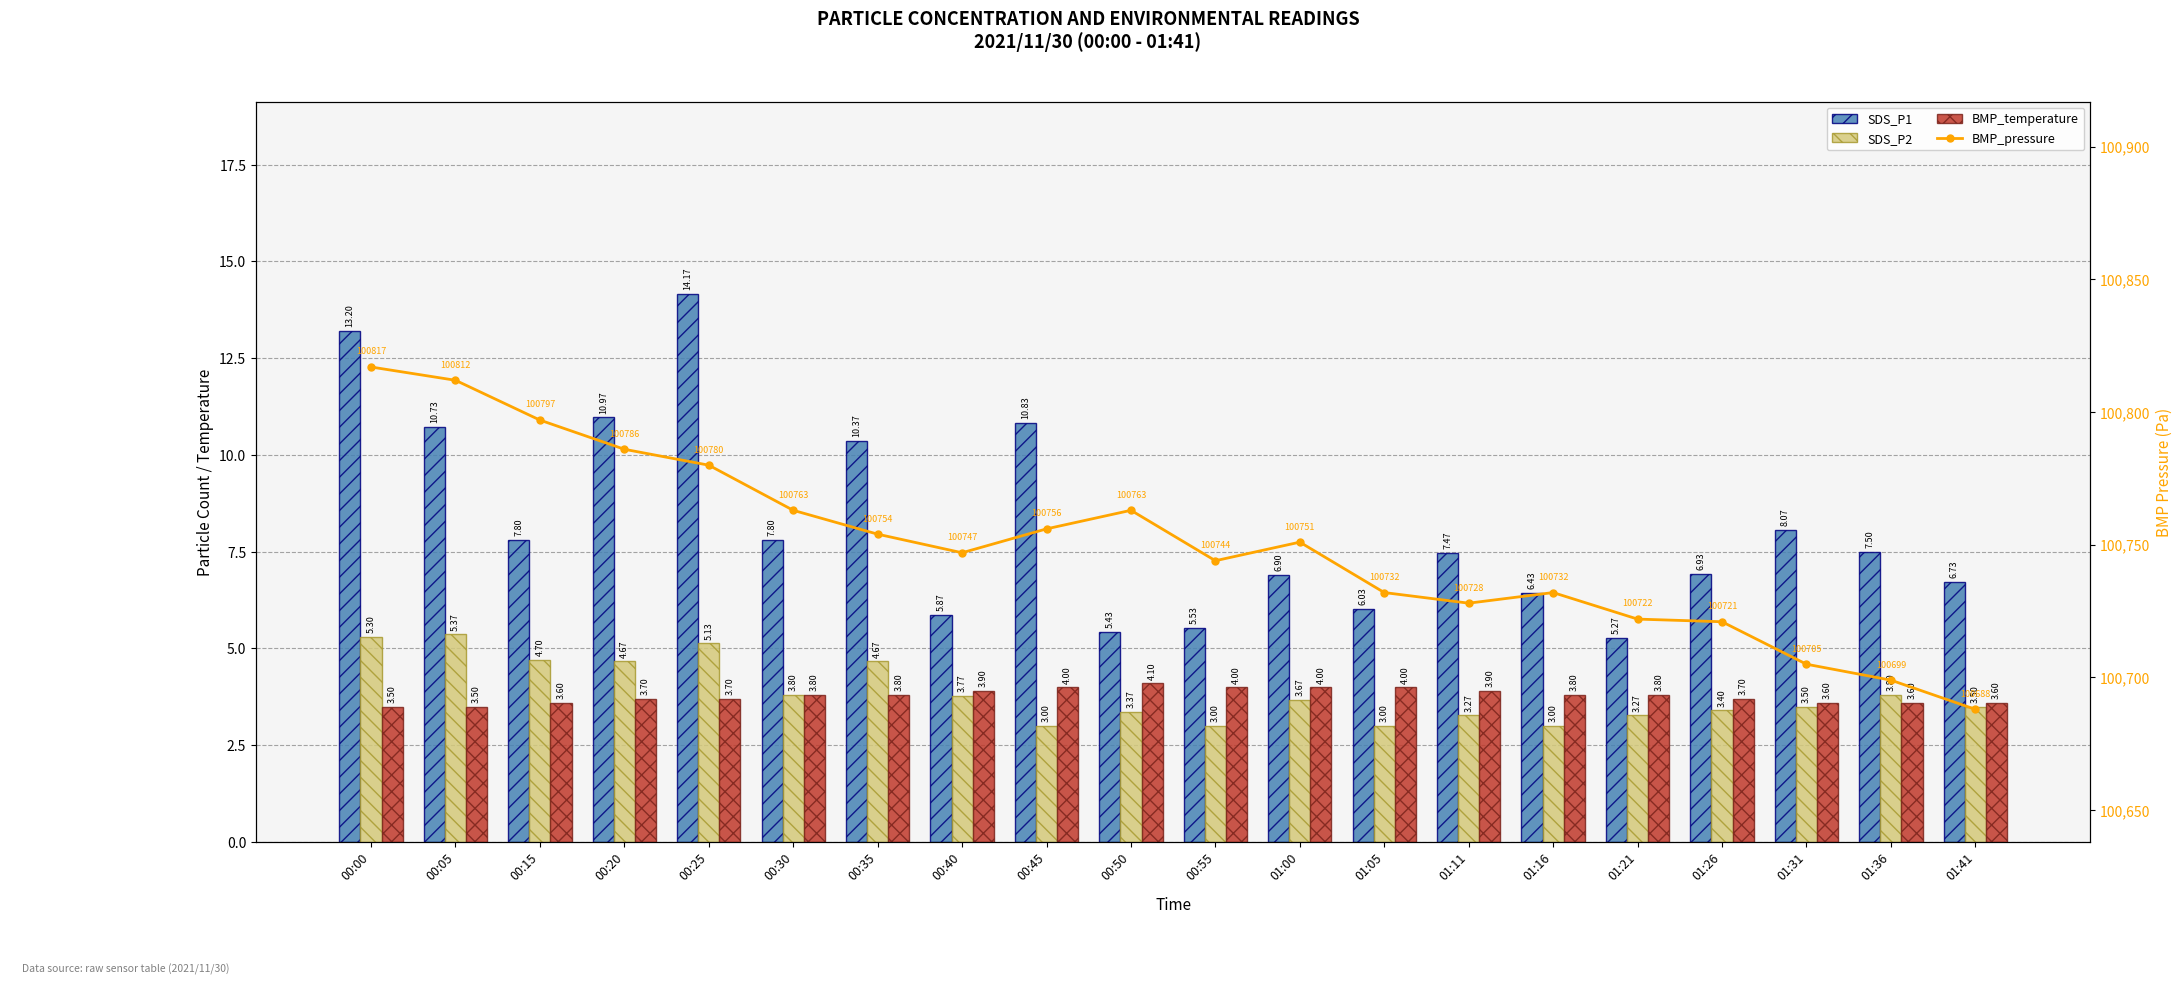

Reading left to right, transcribe all the data shown in this chart.

SDS_P1: 13.2	10.7	7.8	11.0	14.2	7.8	10.4	5.9	10.8	5.4	5.5	6.9	6.0	7.5	6.4	5.3	6.9	8.1	7.5	6.7
SDS_P2: 5.3	5.4	4.7	4.7	5.1	3.8	4.7	3.8	3.0	3.4	3.0	3.7	3.0	3.3	3.0	3.3	3.4	3.5	3.8	3.5
BMP_temperature: 3.5	3.5	3.6	3.7	3.7	3.8	3.8	3.9	4.0	4.1	4.0	4.0	4.0	3.9	3.8	3.8	3.7	3.6	3.6	3.6
BMP_pressure: 100817.0	100812.0	100797.0	100786.0	100780.0	100763.0	100754.0	100747.0	100756.0	100763.0	100744.0	100751.0	100732.0	100728.0	100732.0	100722.0	100721.0	100705.0	100699.0	100688.0